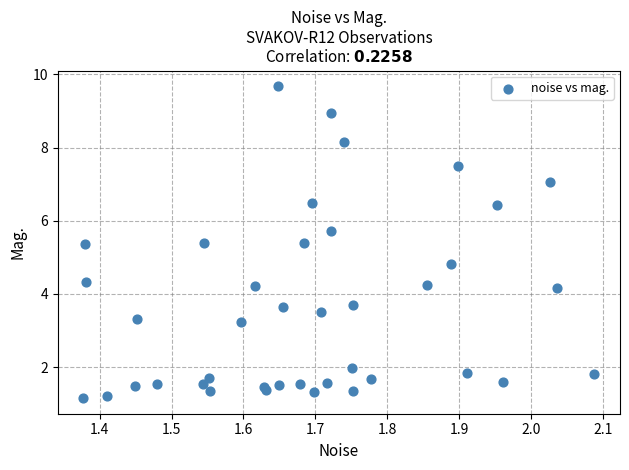

What Y value in the scatter plot is closest to 5?

4.8